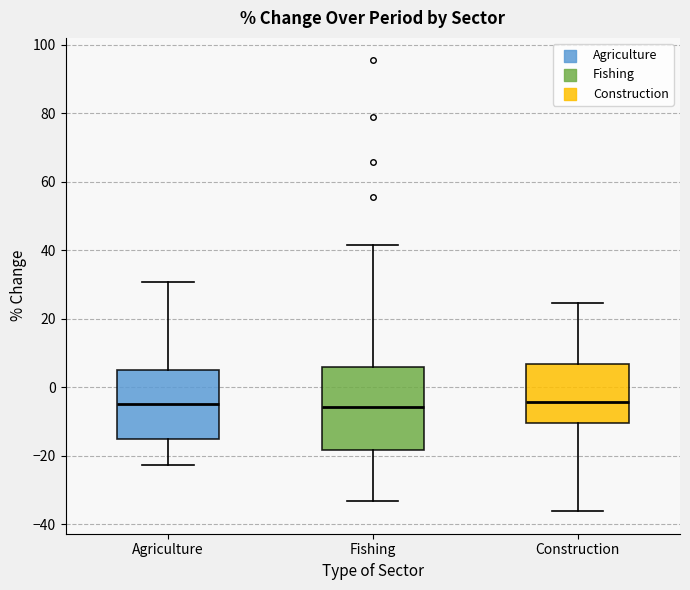

Where is the upper edge of the box for Construction on the y-axis? The values are not printed on the chart, so give them approximately, as read against the axis.

6